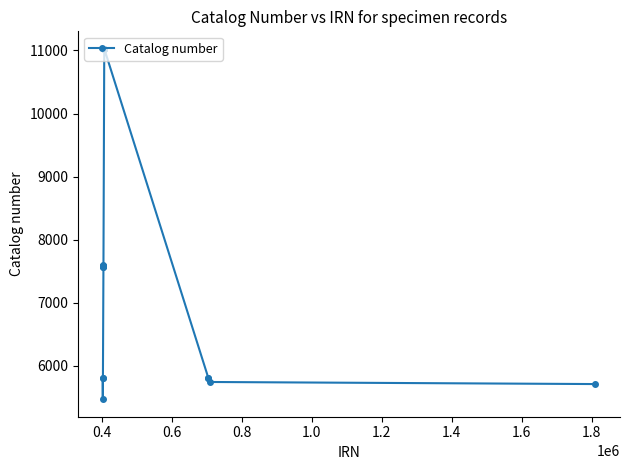

What is the difference between the maximum and second lowest values?

5314